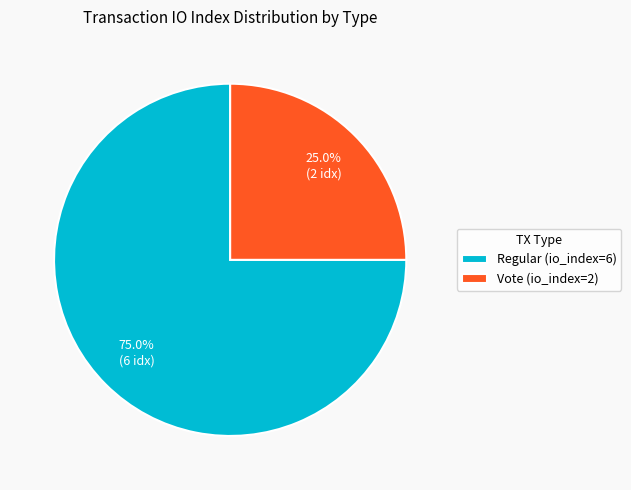

To the nearest percent, what is the combined percentage of Regular (io_index=6) and Vote (io_index=2)?

100%